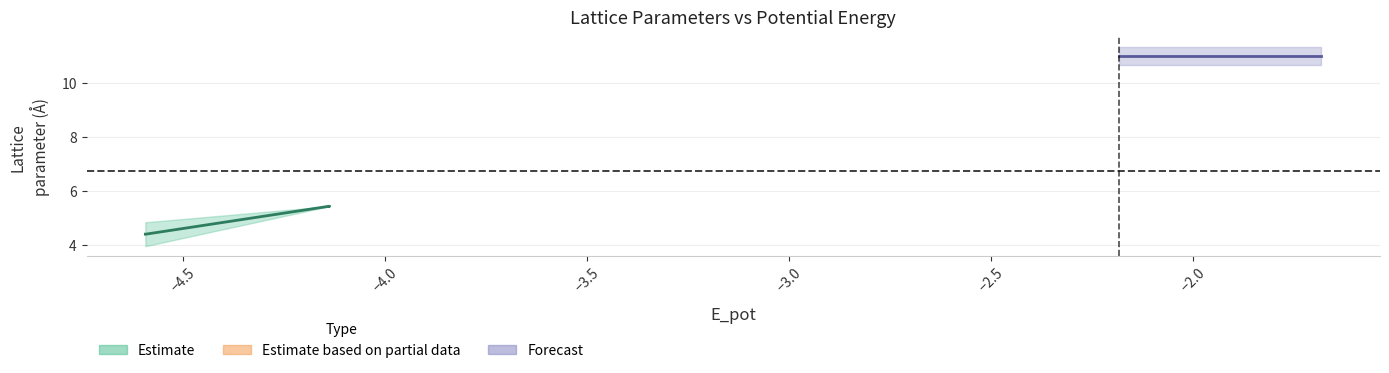

What is the value of the b point at the 2nd from the left?

3.9